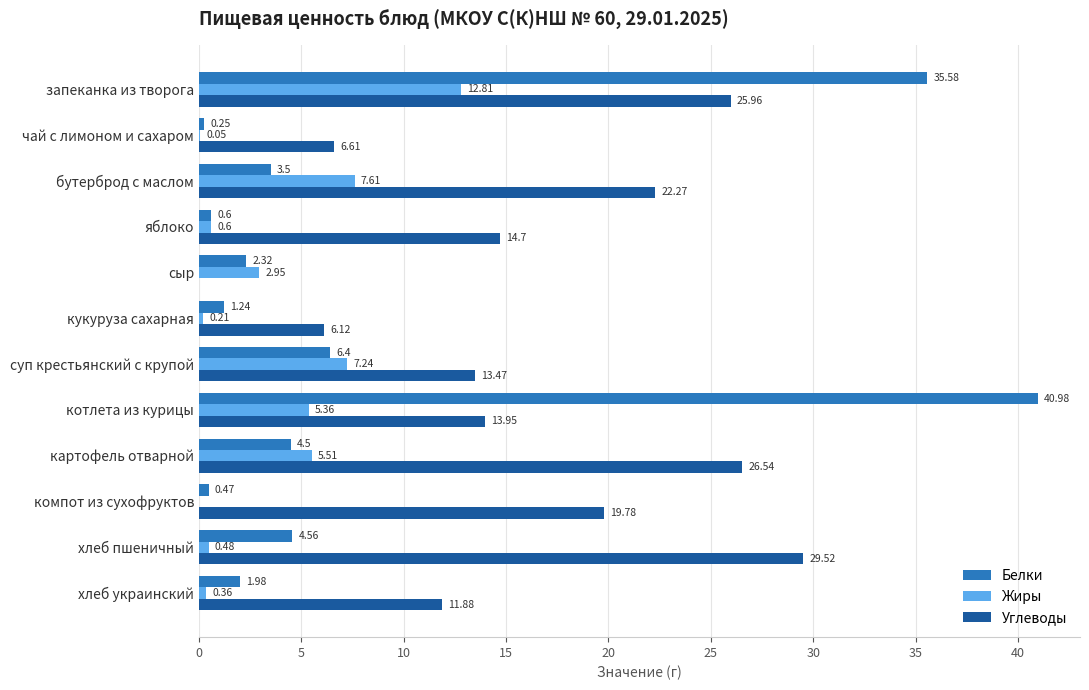

What is the sum of all Белки values?

102.4